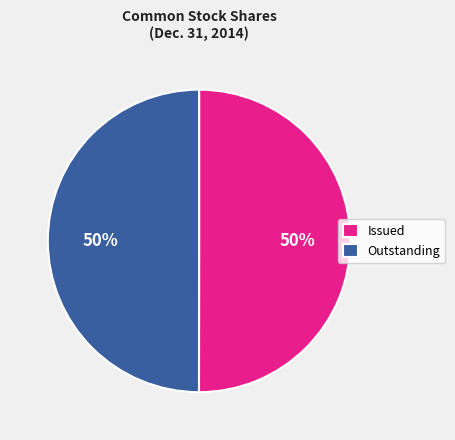

To the nearest percent, what is the combined percentage of Issued and Outstanding?

100%